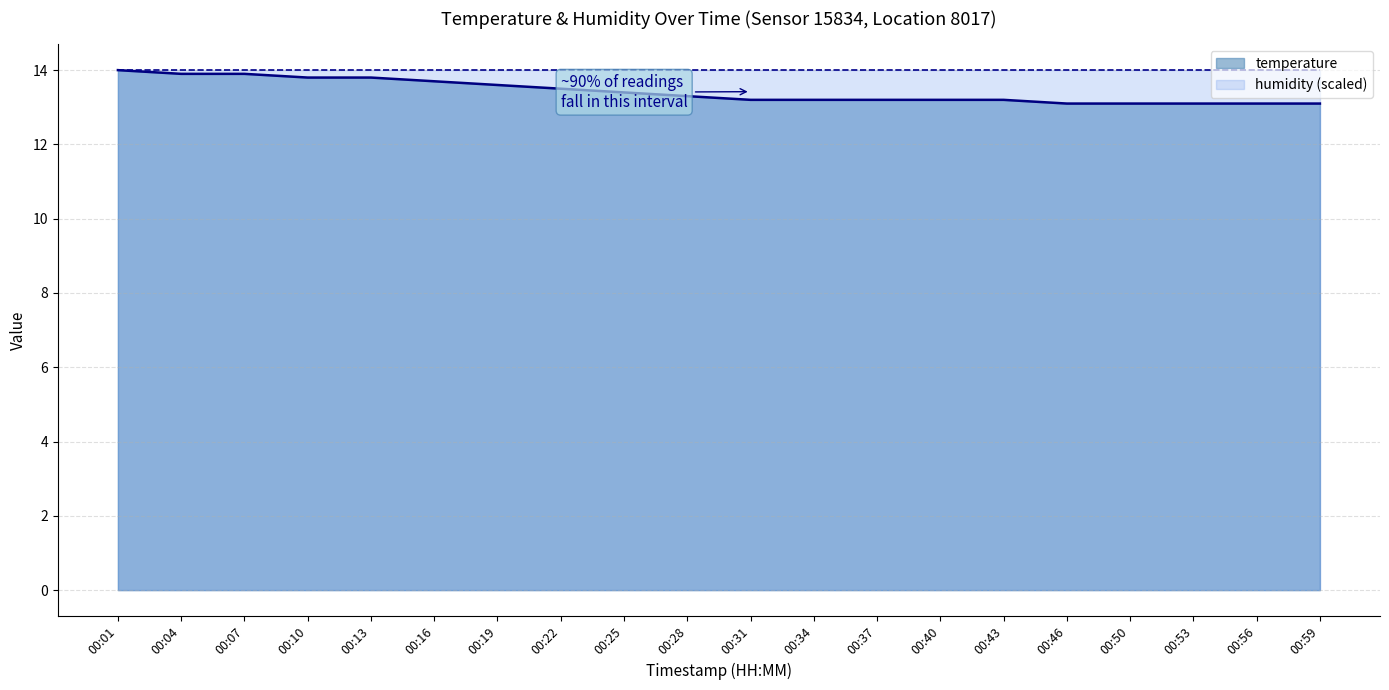

What is the sum of the values at 00:56 and 00:40?

26.3